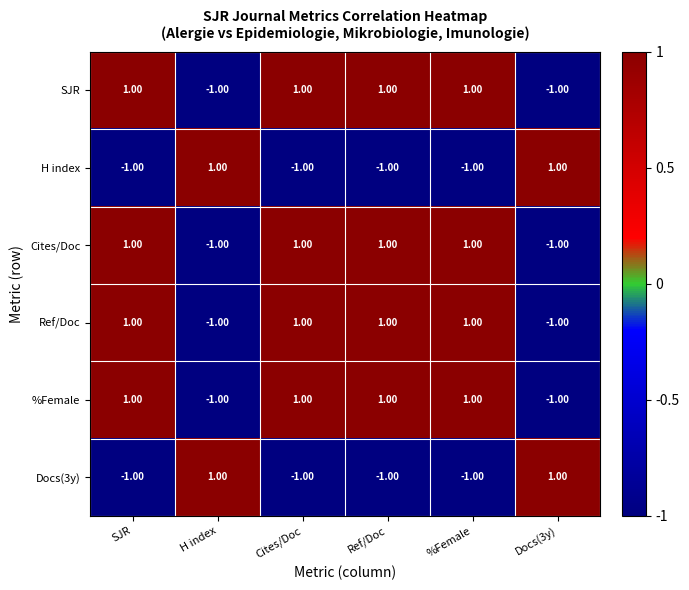

At how many categories does at least one series exceed 0?

6